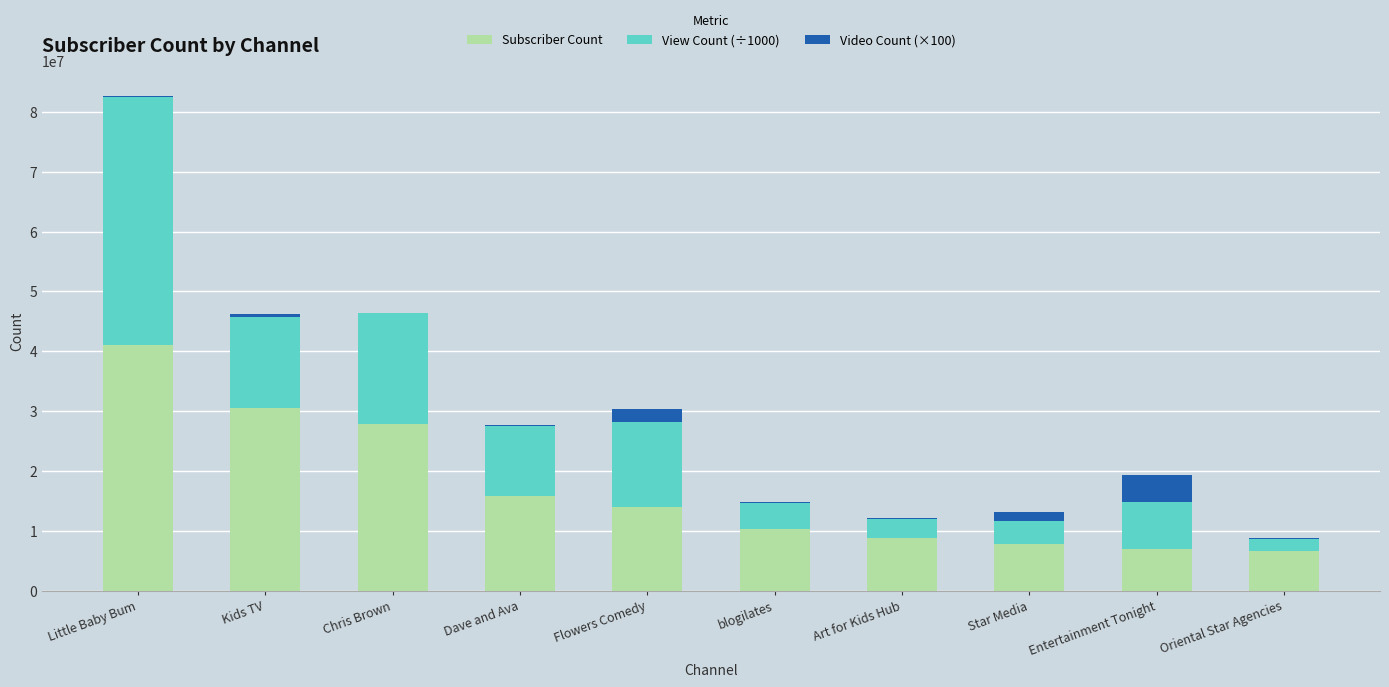

The value of Subscriber Count at Chris Brown is 36906843.0. True or false?

False